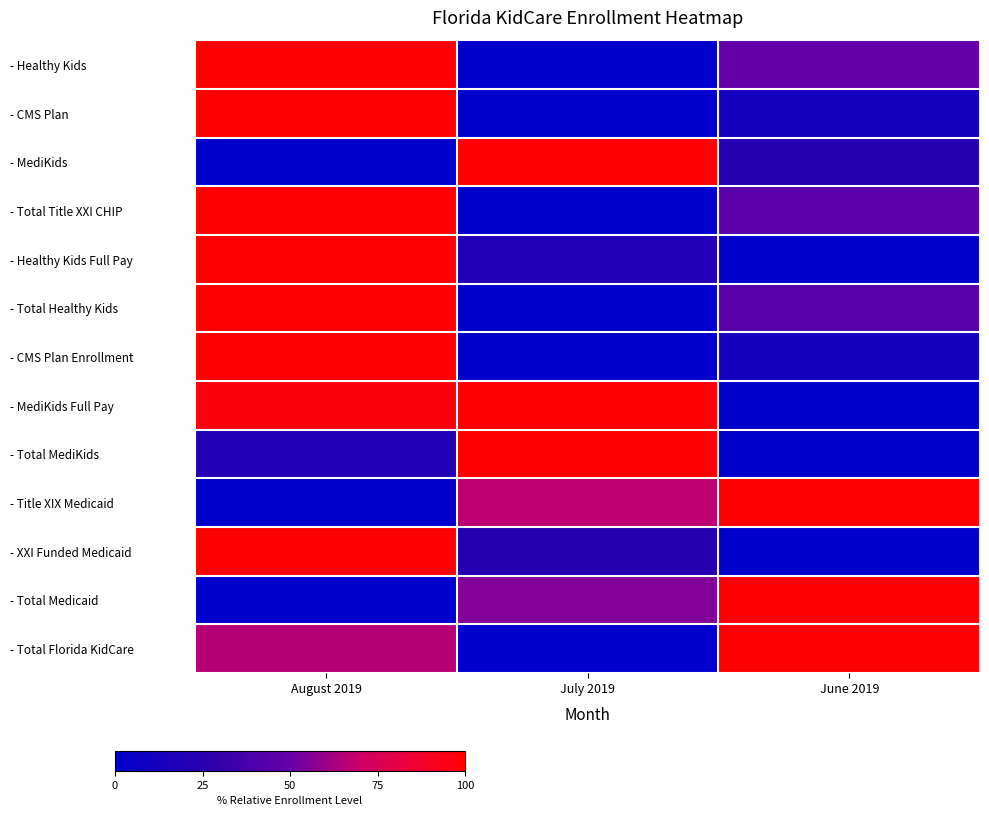

Reading right to left, transcribe all the data shown in this chart.

- Healthy Kids: June 2019=49.5	July 2019=0.0	August 2019=100.0
- CMS Plan: June 2019=12.9	July 2019=0.0	August 2019=100.0
- MediKids: June 2019=21.8	July 2019=100.0	August 2019=0.0
- Total Title XXI CHIP: June 2019=45.0	July 2019=0.0	August 2019=100.0
- Healthy Kids Full Pay: June 2019=0.0	July 2019=19.2	August 2019=100.0
- Total Healthy Kids: June 2019=43.9	July 2019=0.0	August 2019=100.0
- CMS Plan Enrollment: June 2019=12.9	July 2019=0.0	August 2019=100.0
- MediKids Full Pay: June 2019=0.0	July 2019=100.0	August 2019=95.7
- Total MediKids: June 2019=0.0	July 2019=100.0	August 2019=19.8
- Title XIX Medicaid: June 2019=100.0	July 2019=66.7	August 2019=0.0
- XXI Funded Medicaid: June 2019=0.0	July 2019=22.1	August 2019=100.0
- Total Medicaid: June 2019=100.0	July 2019=55.1	August 2019=0.0
- Total Florida KidCare: June 2019=100.0	July 2019=0.0	August 2019=65.4